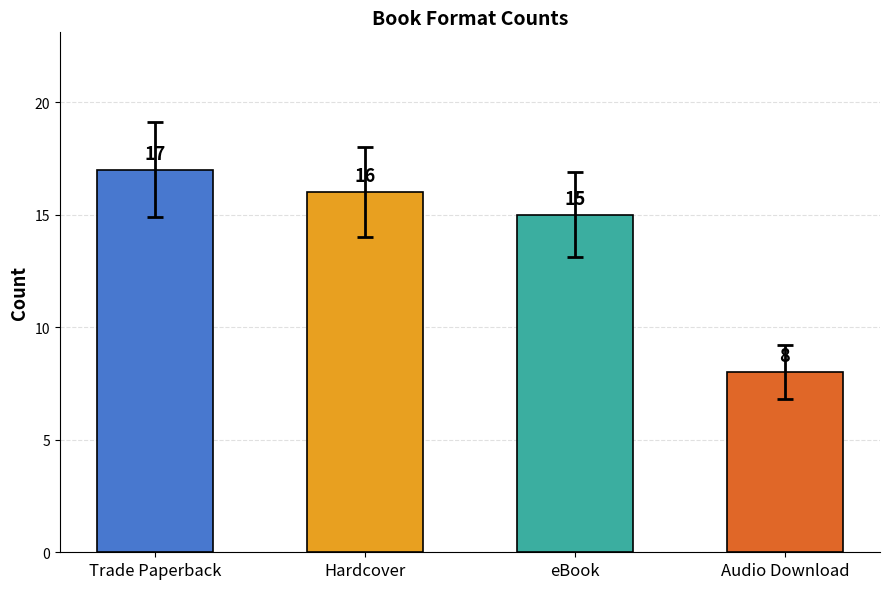

What position from the right is Hardcover?

3